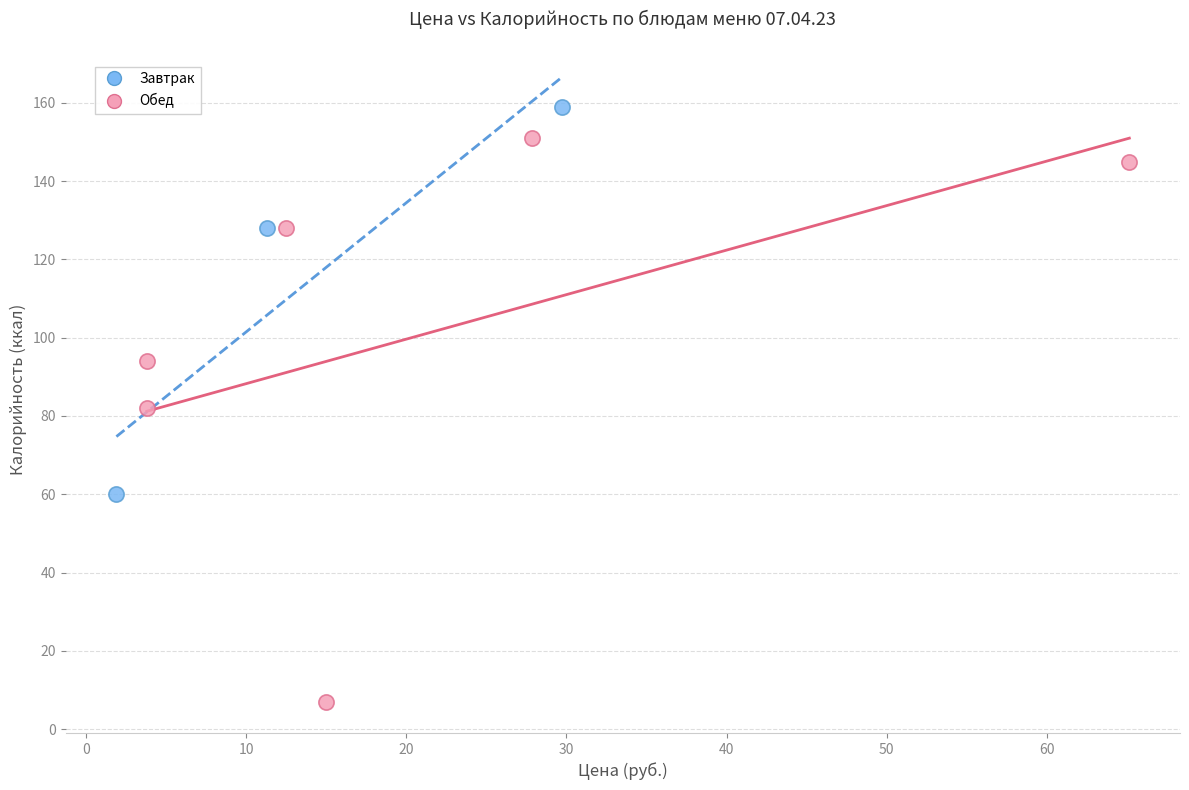

Which series has the largest Y range (max minus min)?

Обед